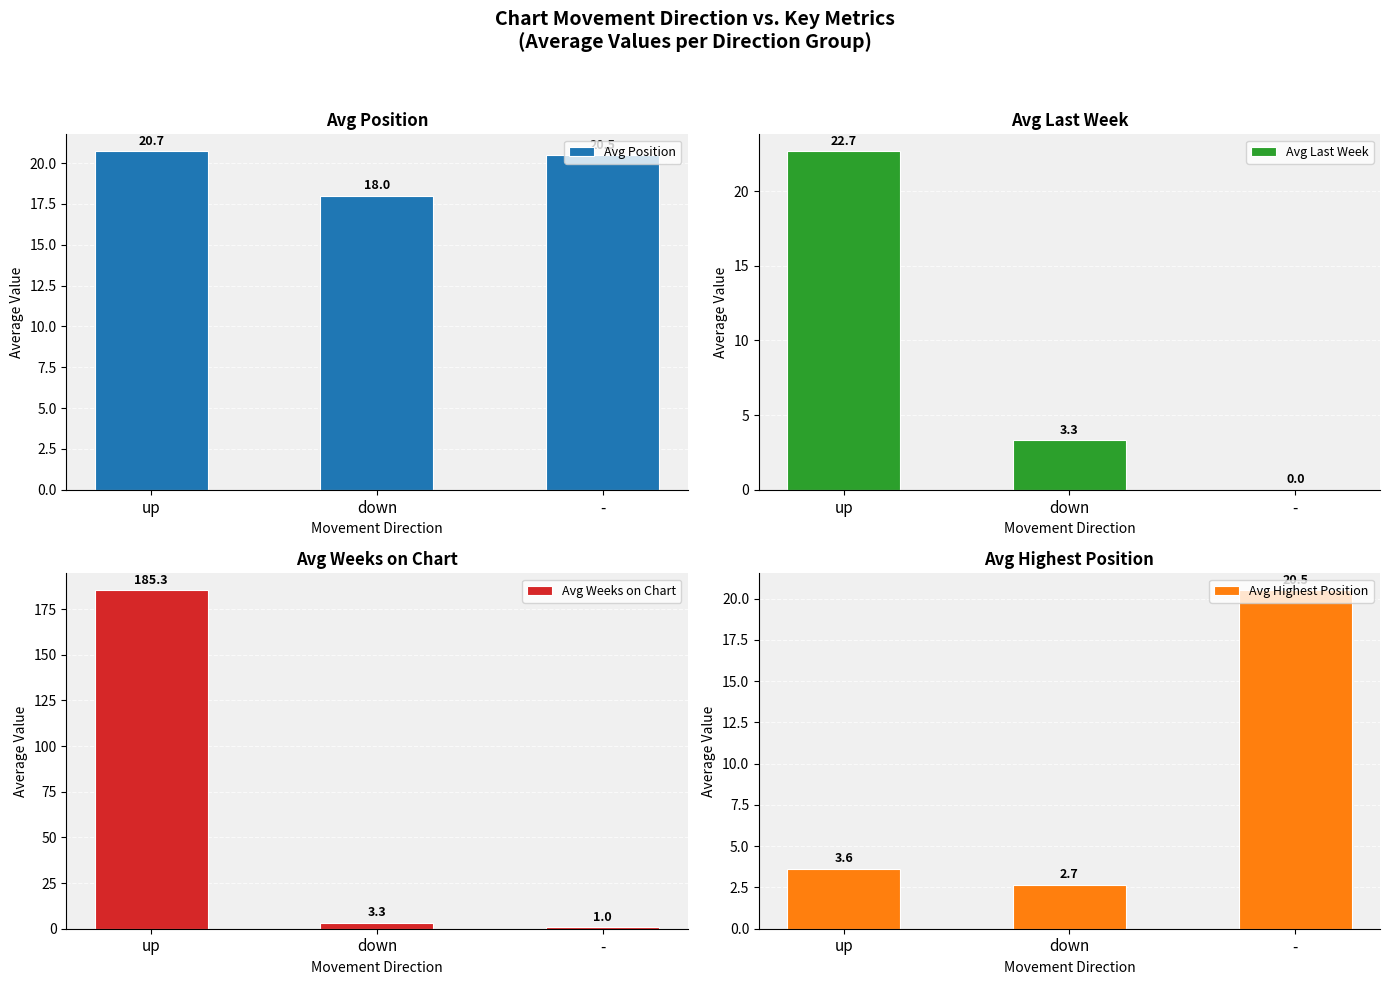

What is the difference between the Avg Weeks on Chart values at - and down?

2.3